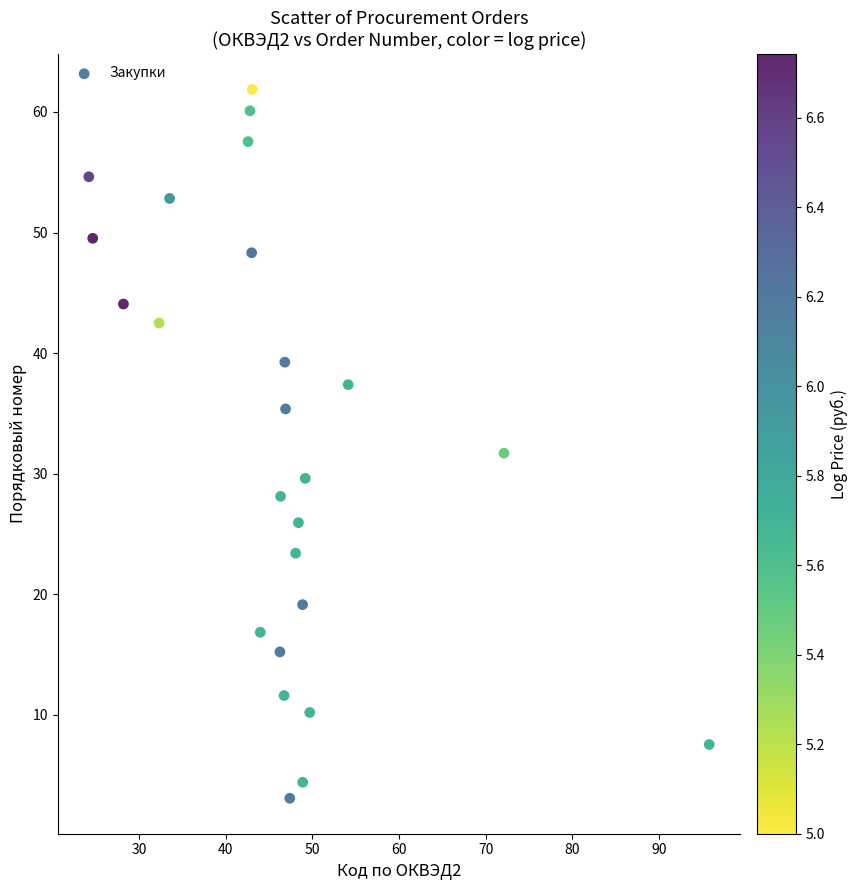

What is the range of X values (max minus min)?

71.6